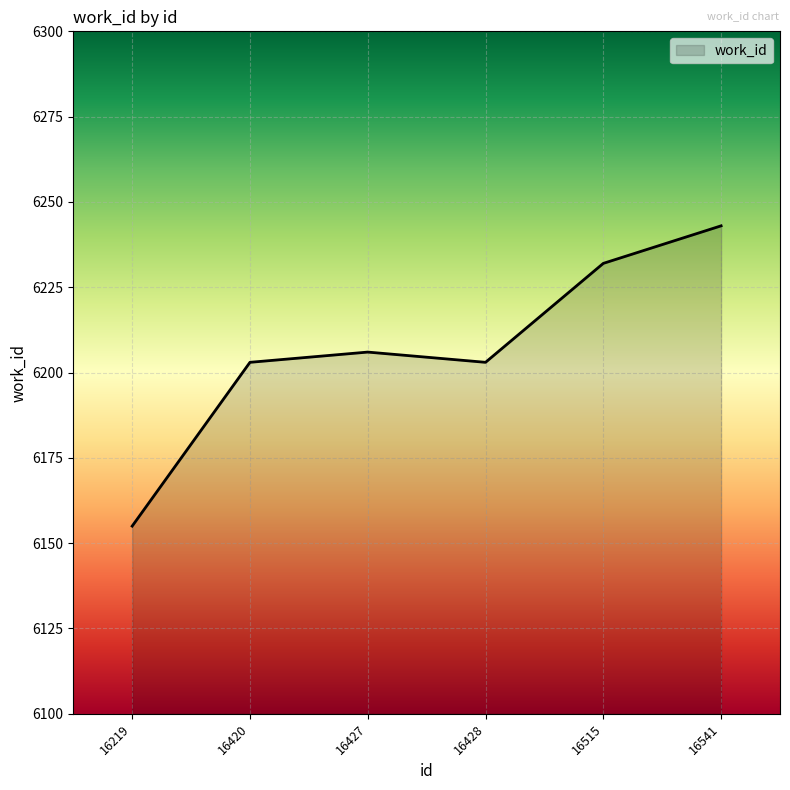

What is the difference between the maximum and second lowest values?

40